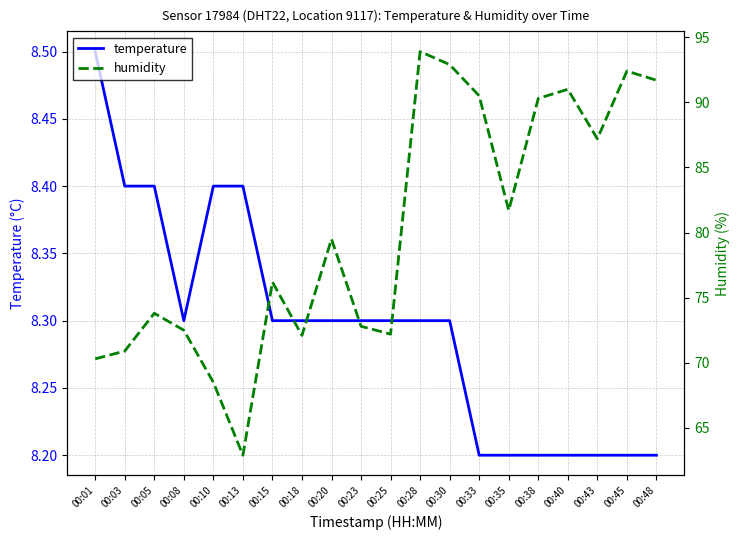

Which series has the widest spread of values?

humidity